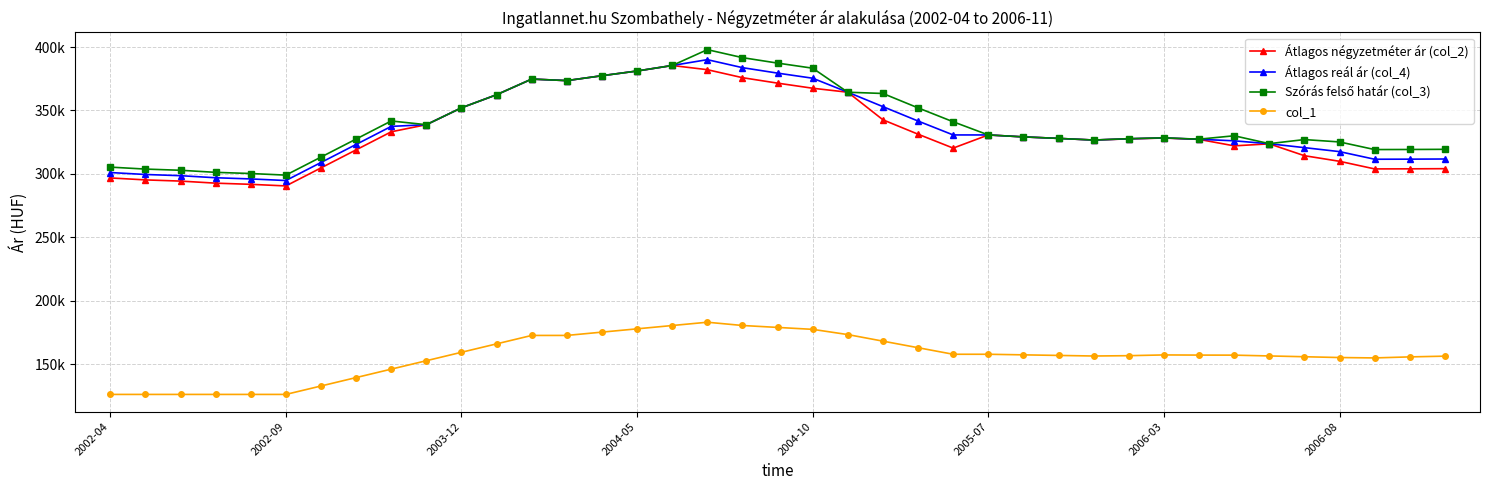

How many interior local valleys does the Átlagos reál ár (col_4) series have?

4